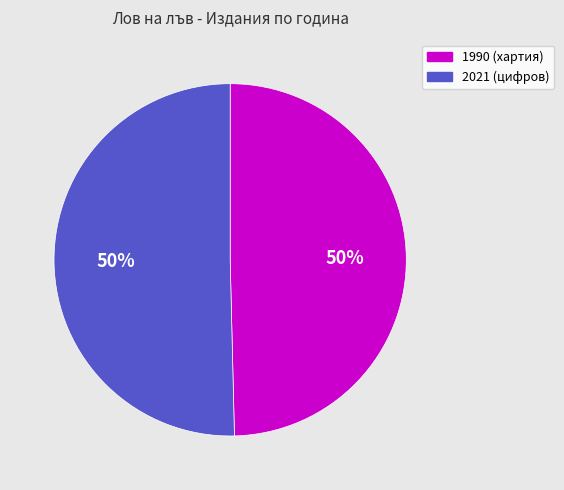

To the nearest percent, what is the average slice percentage?

50%